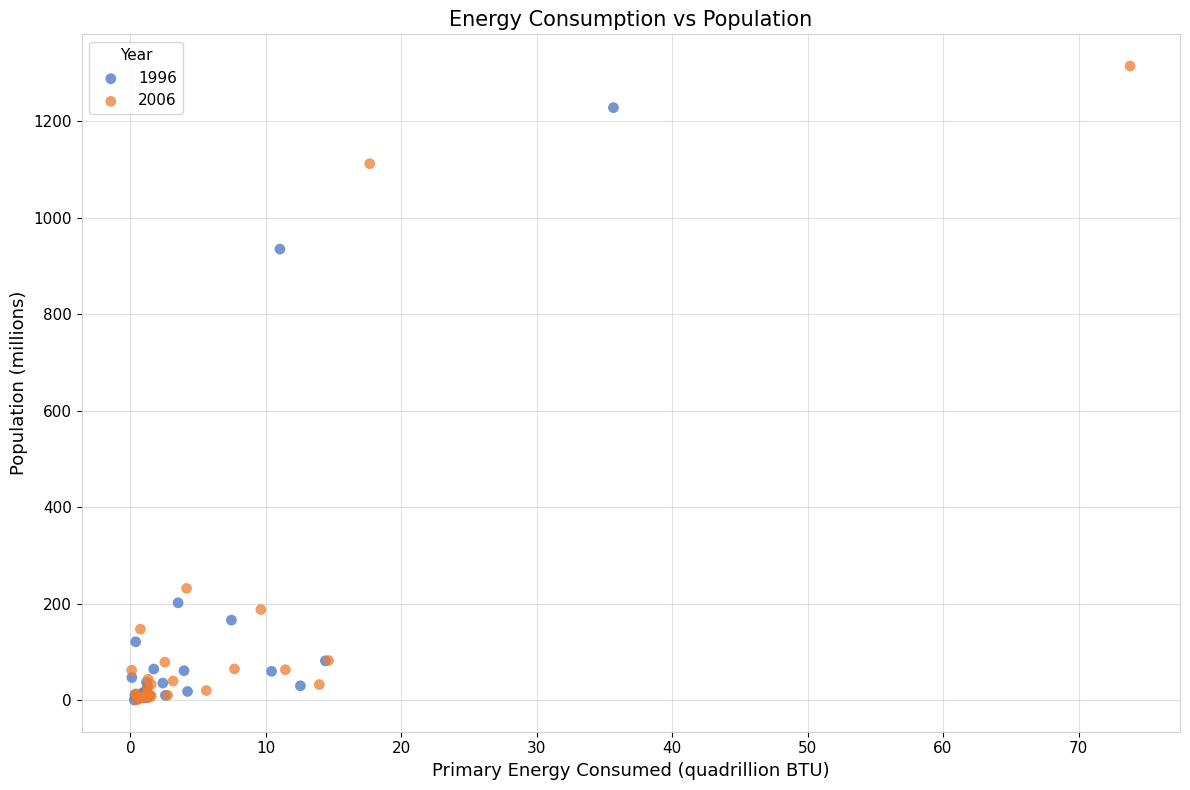

Which series reaches the maximum Y coordinate?

2006